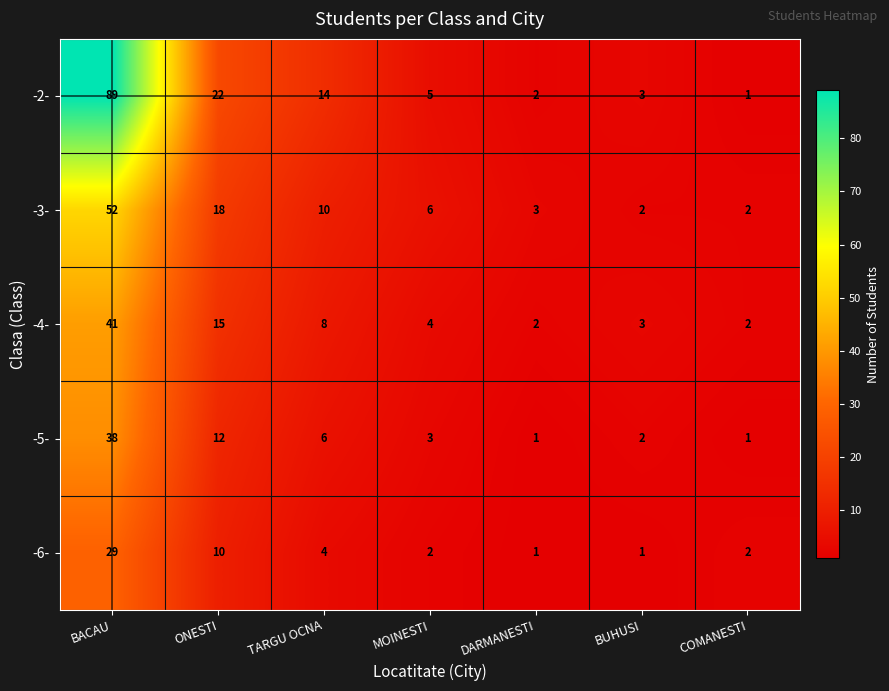

Which series changed the most between ONESTI and DARMANESTI?

-2-